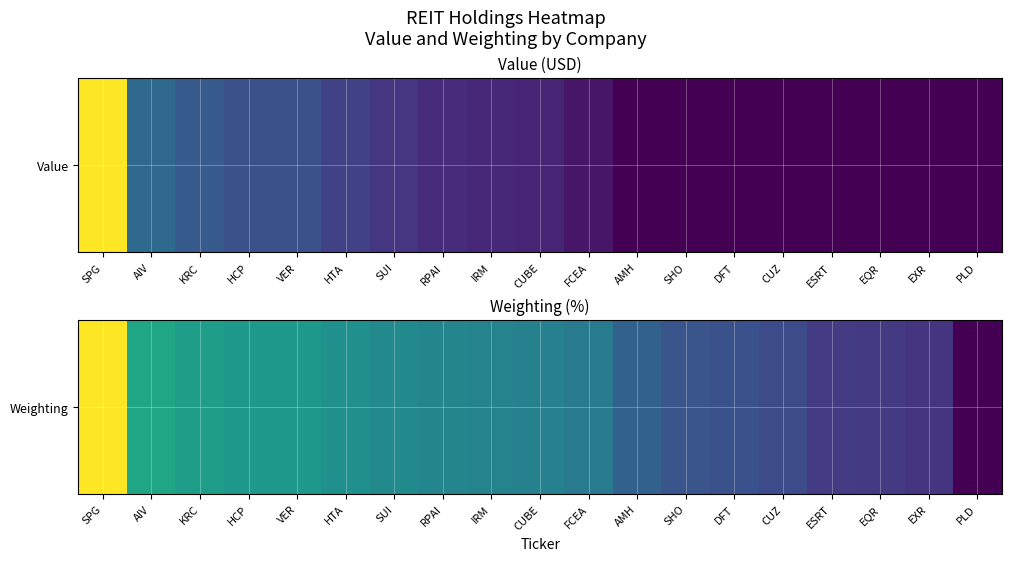

Reading right to left, what are all the values shown in this chart?

PLD=0.0	EXR=0.2	EQR=0.2	ESRT=0.2	CUZ=0.2	DFT=0.3	SHO=0.3	AMH=0.3	FCEA=0.4	CUBE=0.4	IRM=0.4	RPAI=0.5	SUI=0.5	HTA=0.5	VER=0.5	HCP=0.5	KRC=0.6	AIV=0.6	SPG=1.0